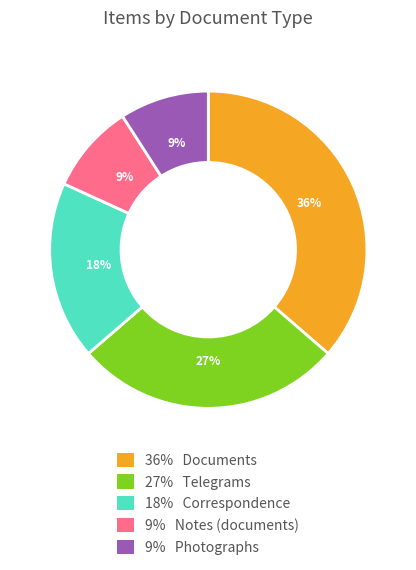

Does any single category account for the majority?

No